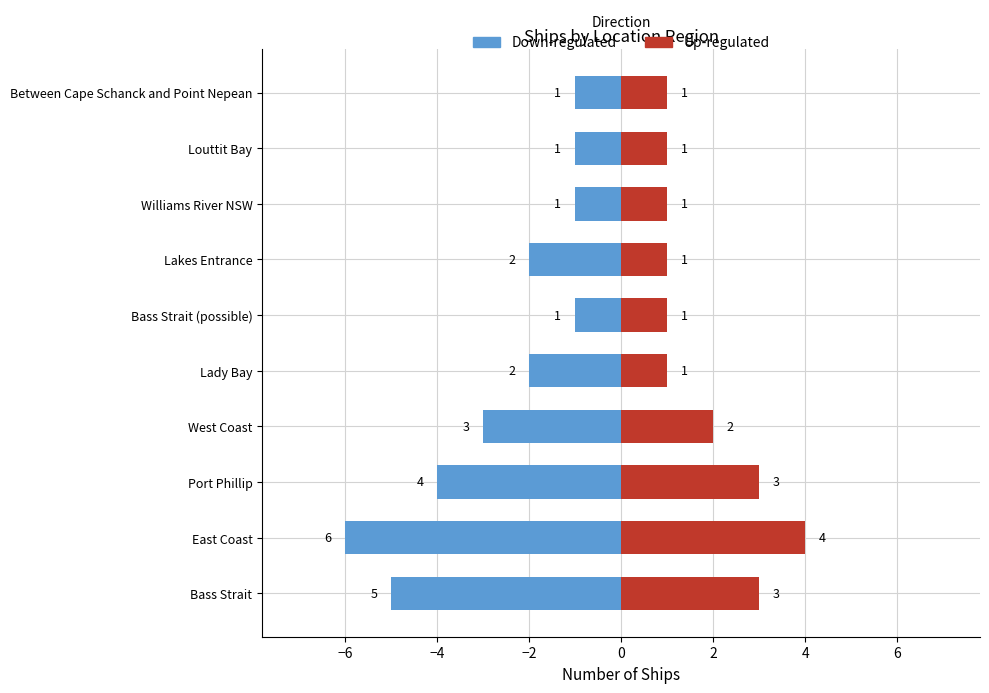

Does the chart contain stacked bars?

No